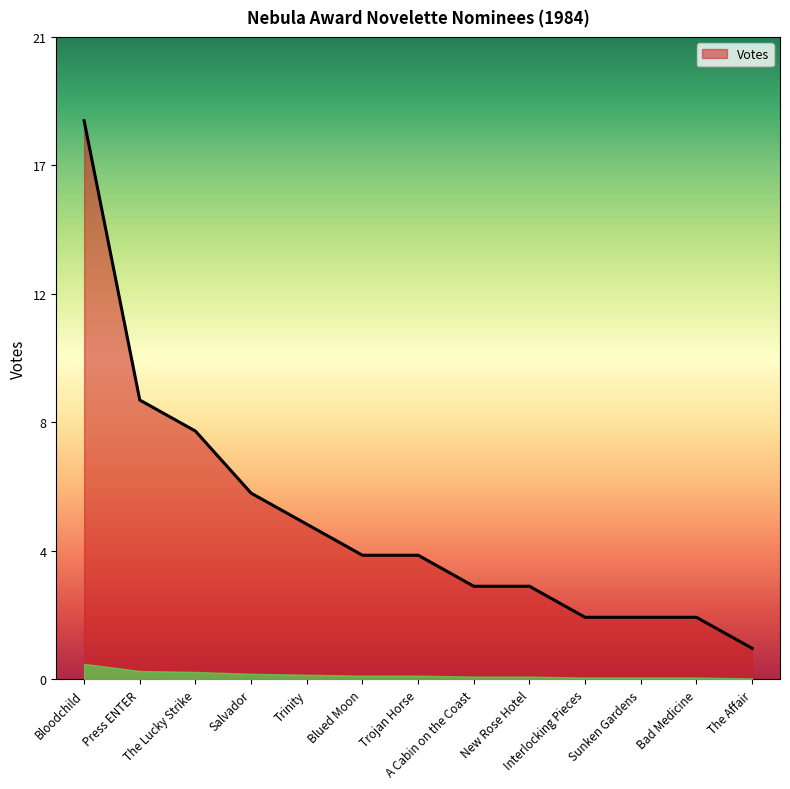

Is this an area chart (filled region under the line)?

Yes